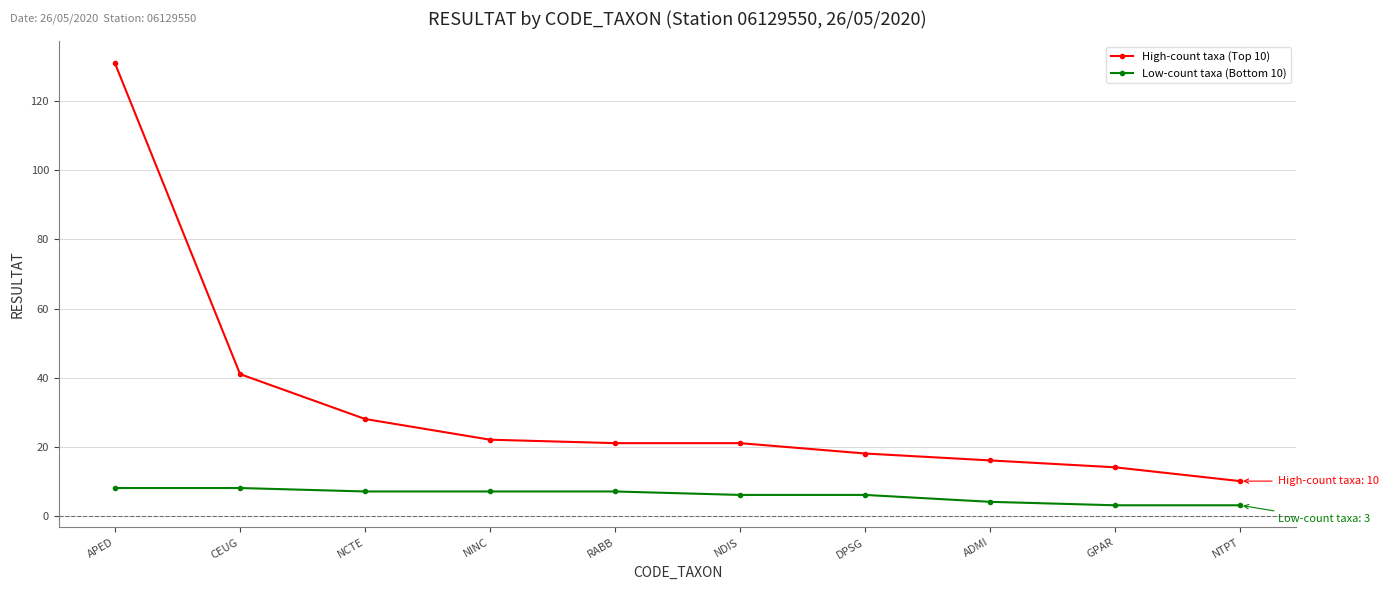

What position from the right is RABB?

6